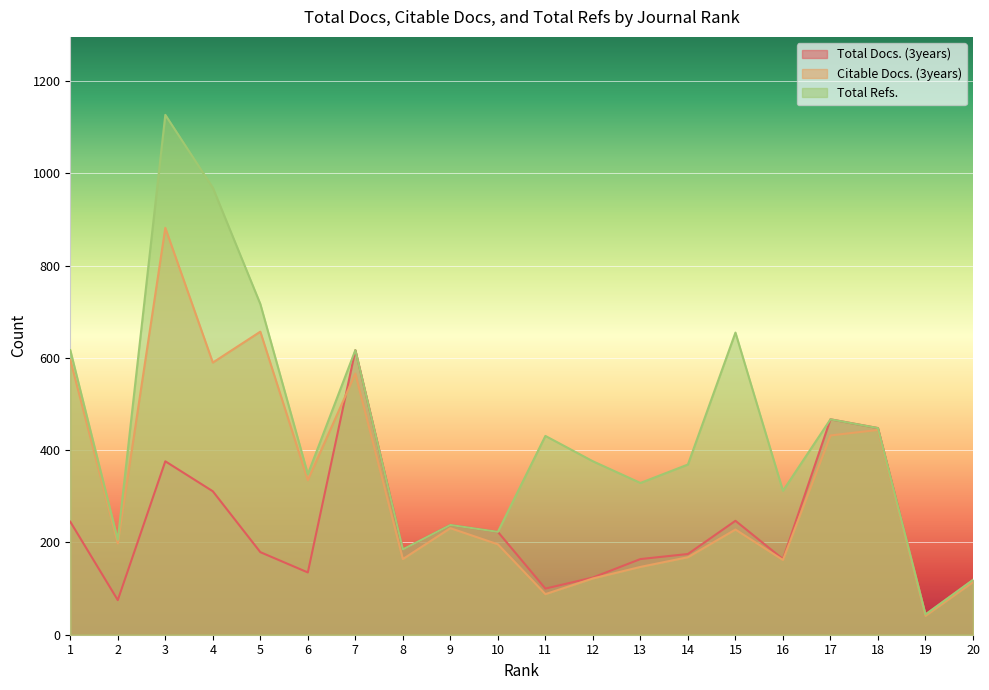

How many categories are shown in the chart?

20